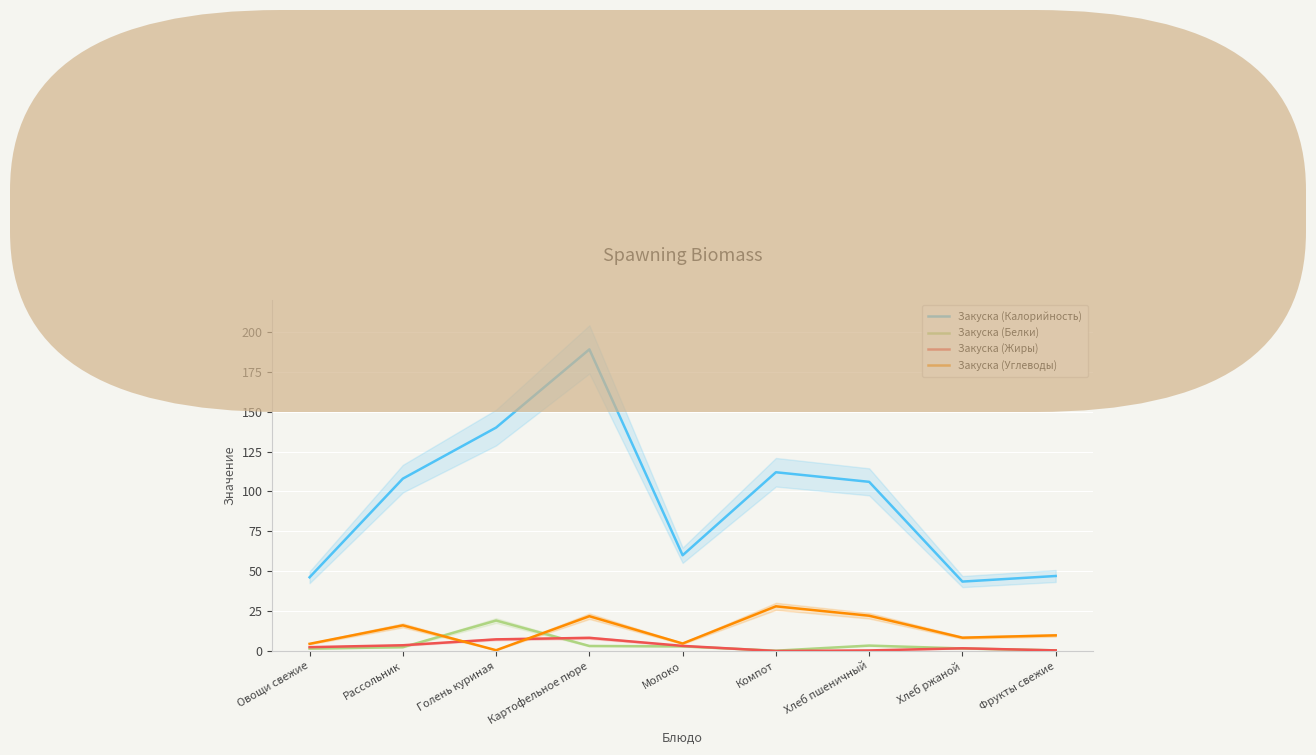

How many values in the Закуска (Углеводы) series exceed 9?

5